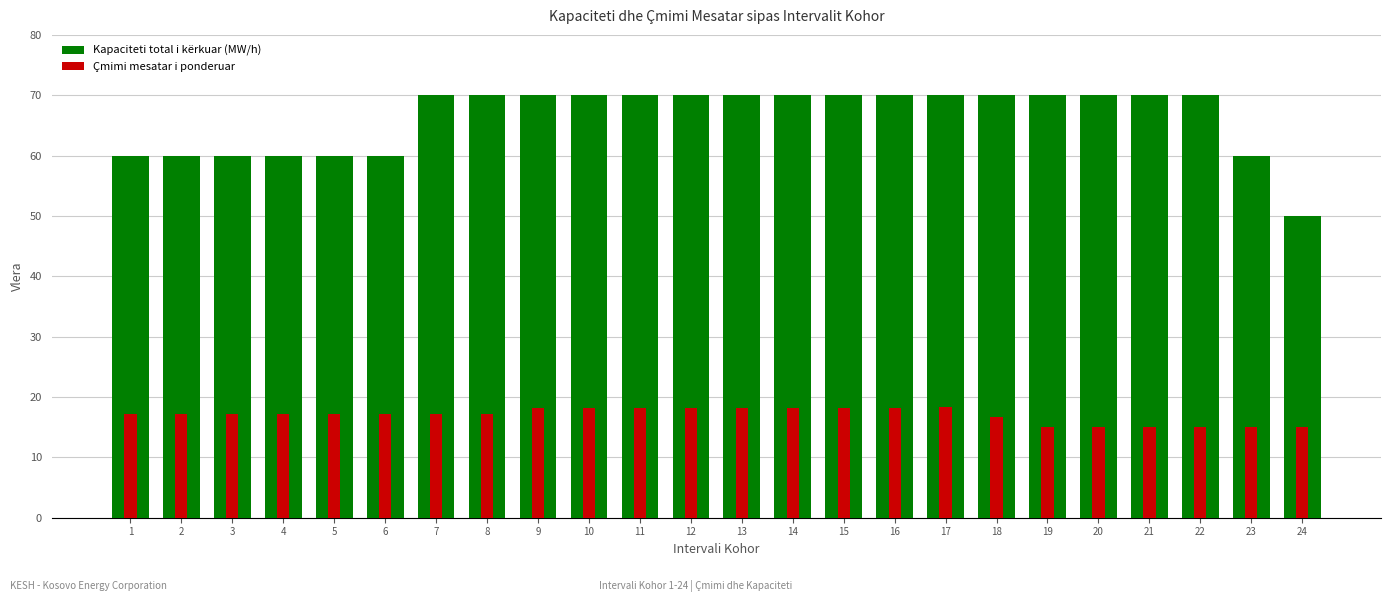

At how many categories does at least one series exceed 17?

24